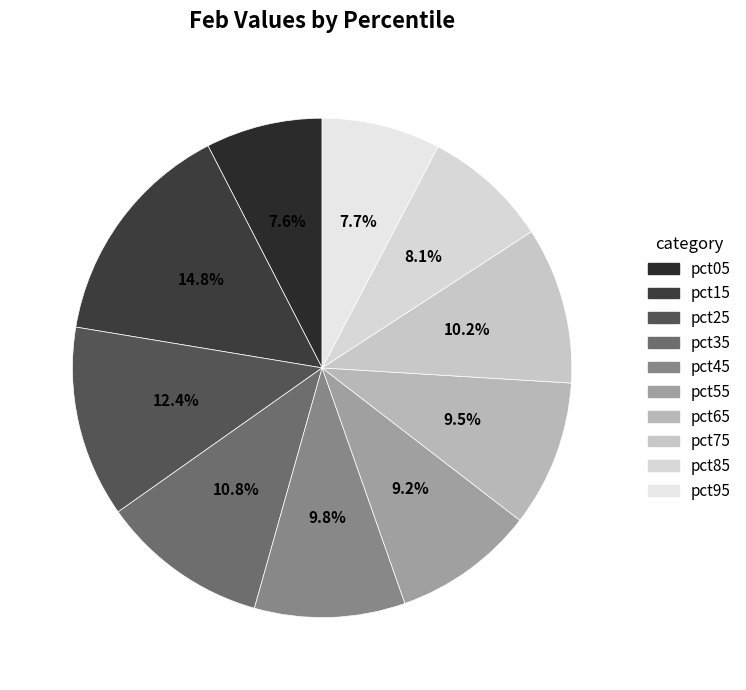

Is it true that pct65 is 1% of the pie?

False